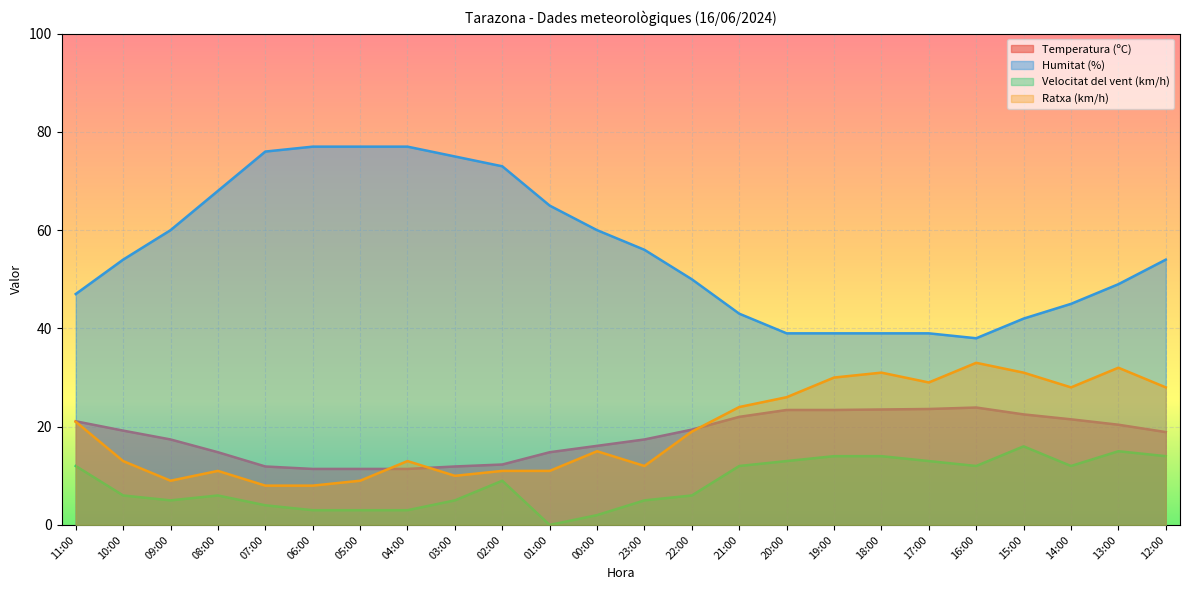

At which category is the sum across all series the highest?

13:00